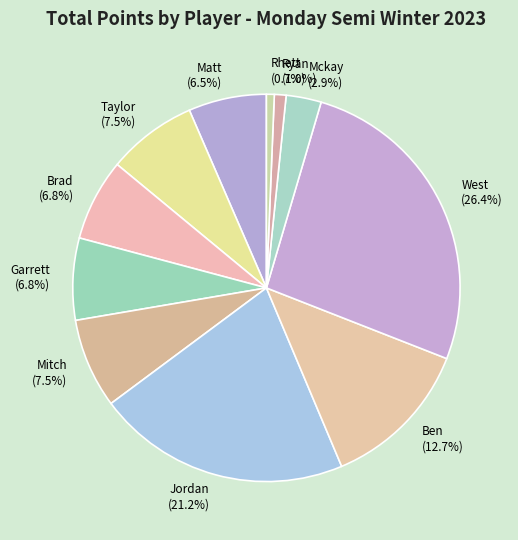

Does any single category account for the majority?

No